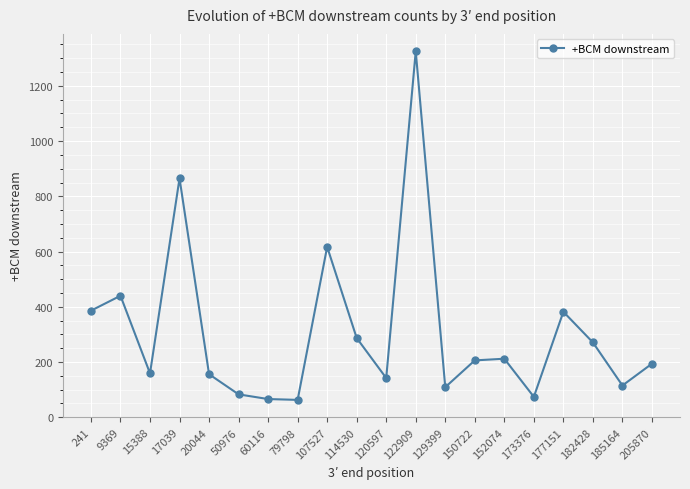

Which has a higher value, 205870 or 50976?

205870